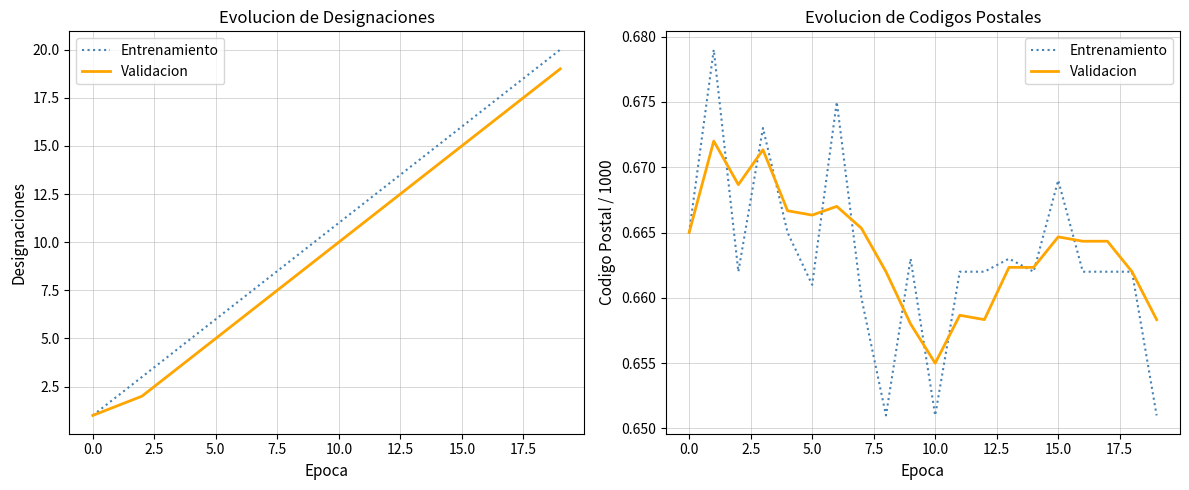

Does the chart display data point markers on the line(s)?

No